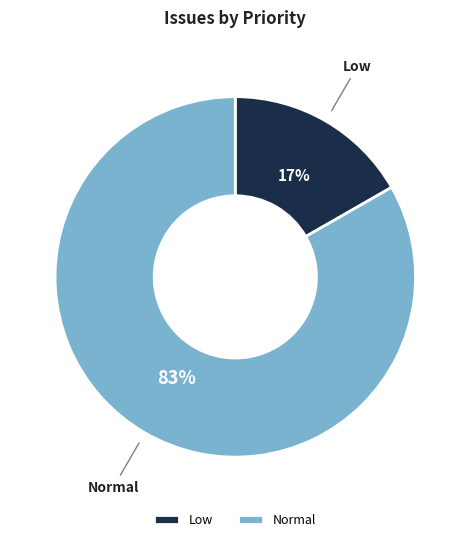

Which has a higher value, Low or Normal?

Normal